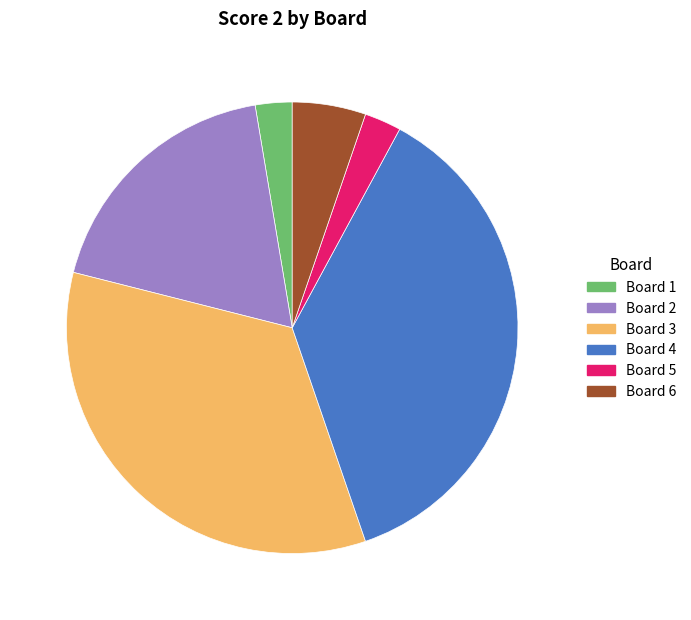

Is it true that Board 2 is 18% of the pie?

True